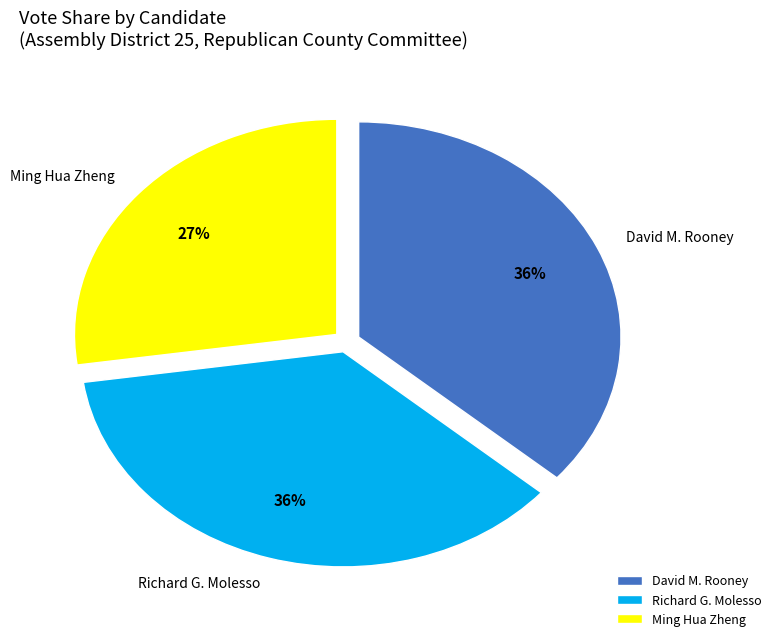

Which has a higher value, Ming Hua Zheng or David M. Rooney?

David M. Rooney